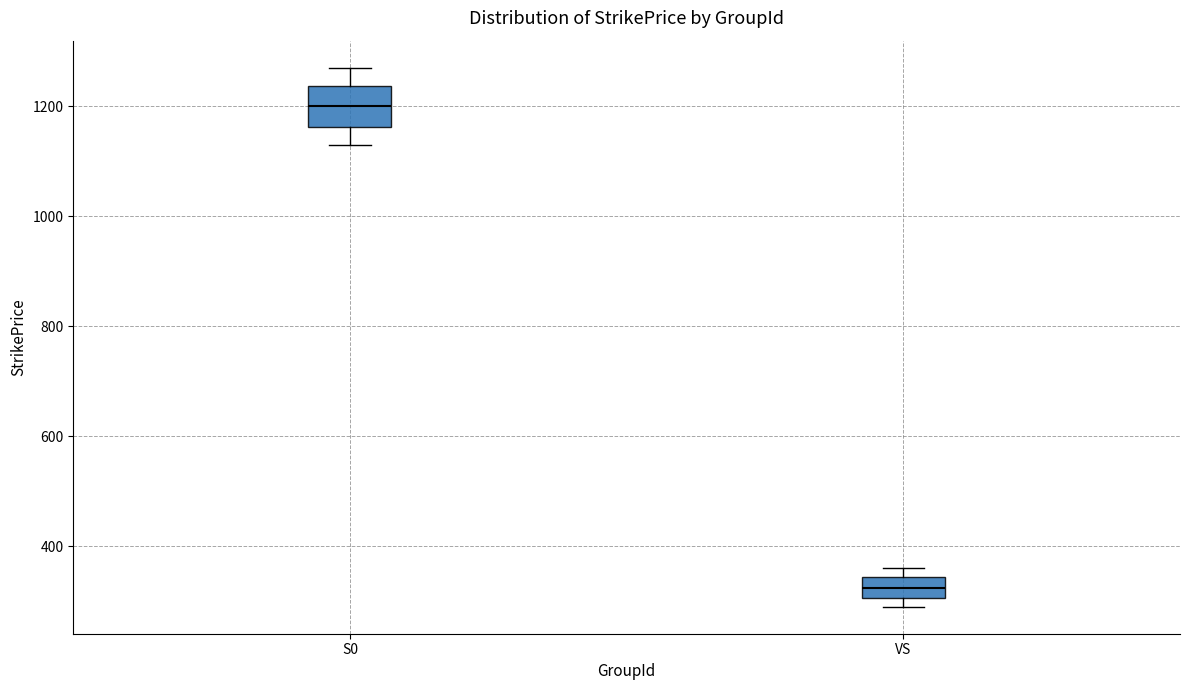

Where is the lower edge of the box for S0 on the y-axis? The values are not printed on the chart, so give them approximately, as read against the axis.

1160